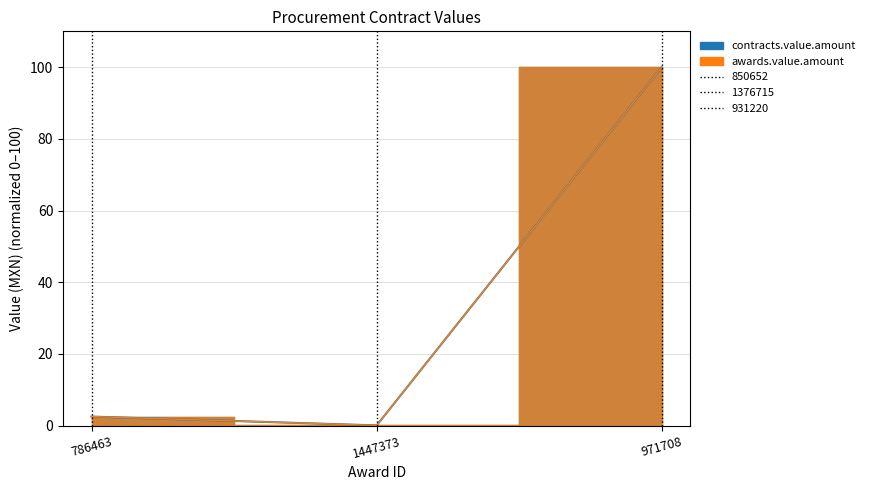

Is the value of contracts.value.amount at 1447373 greater than the value of awards.value.amount at 1447373?

No